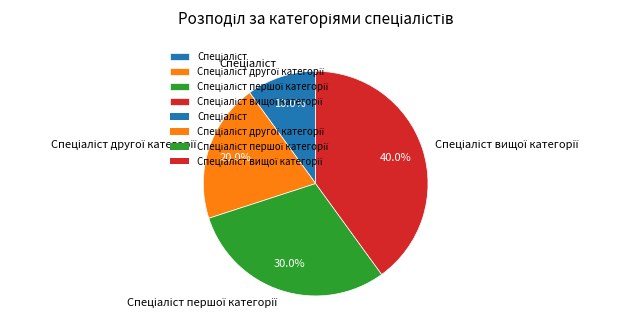

Does any single category account for the majority?

No